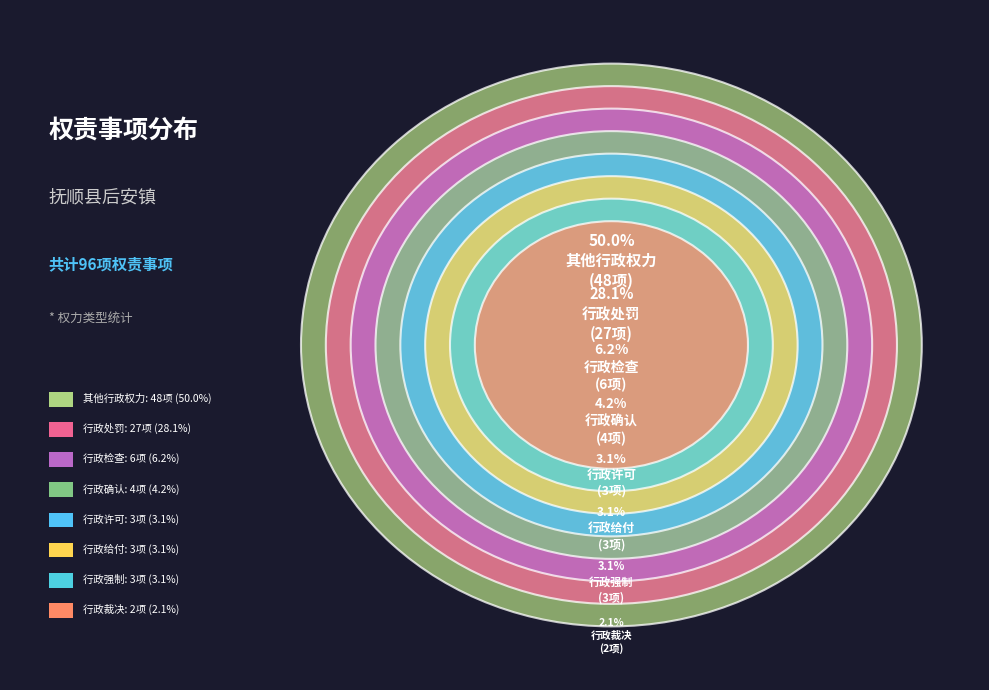

What is the smallest slice in the pie chart?

行政裁决